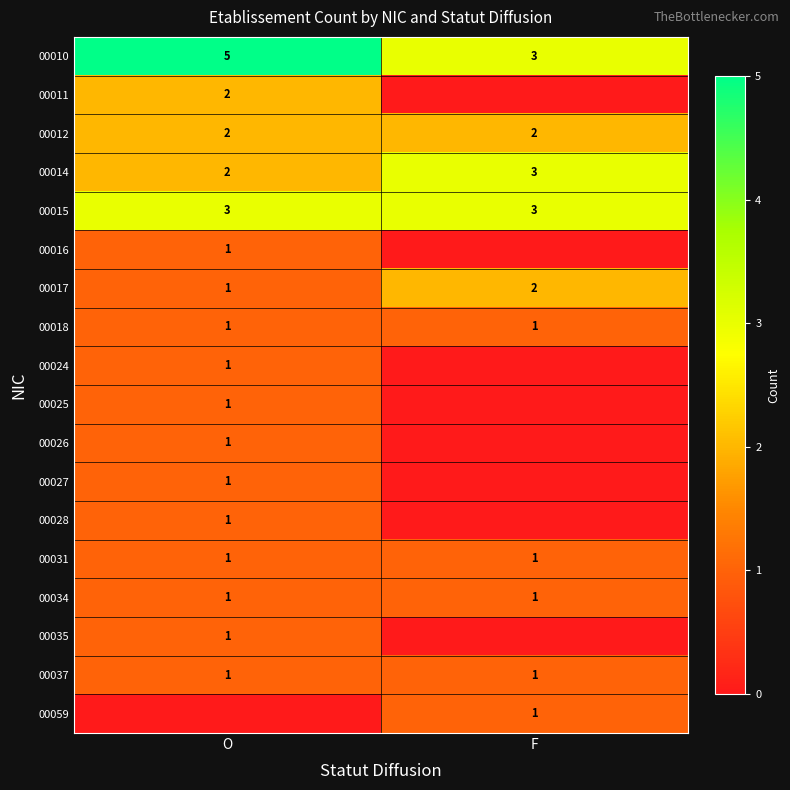

Is the value of 00026 at O greater than the value of 00012 at O?

No